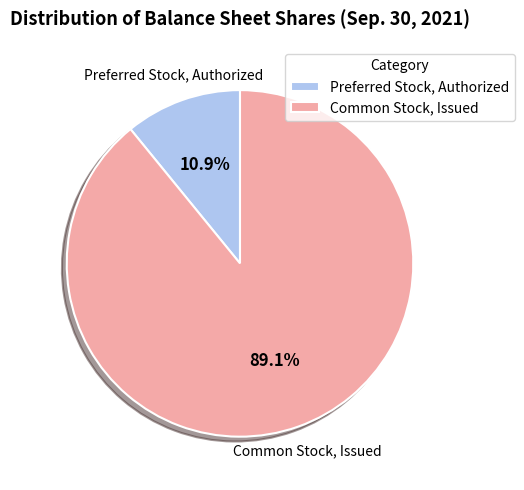

What percentage do Common Stock, Issued and Preferred Stock, Authorized together represent?

100.0%